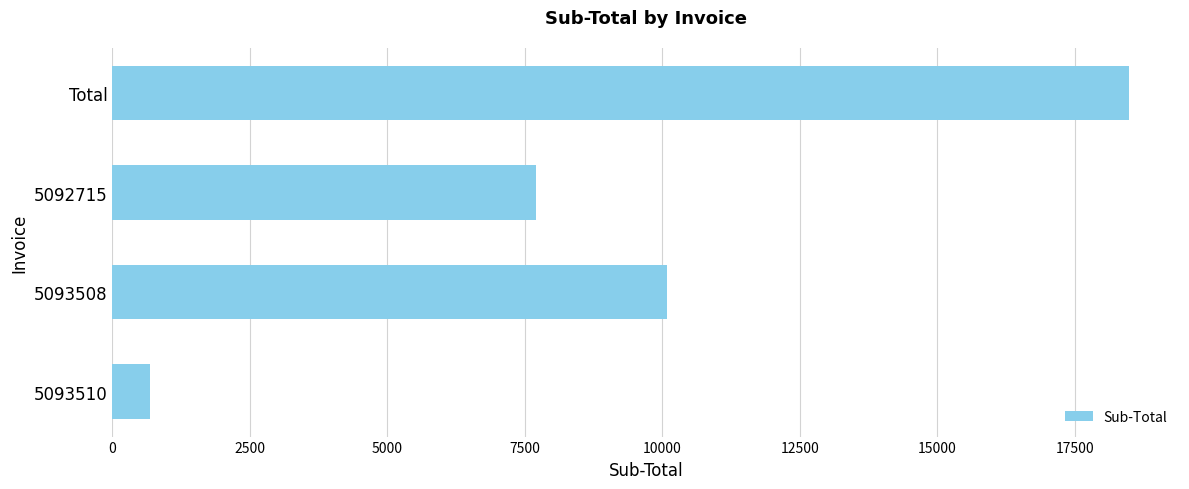

Reading top to bottom, what are all the values shown in this chart?

18485.6	7711.4	10092.1	682.1